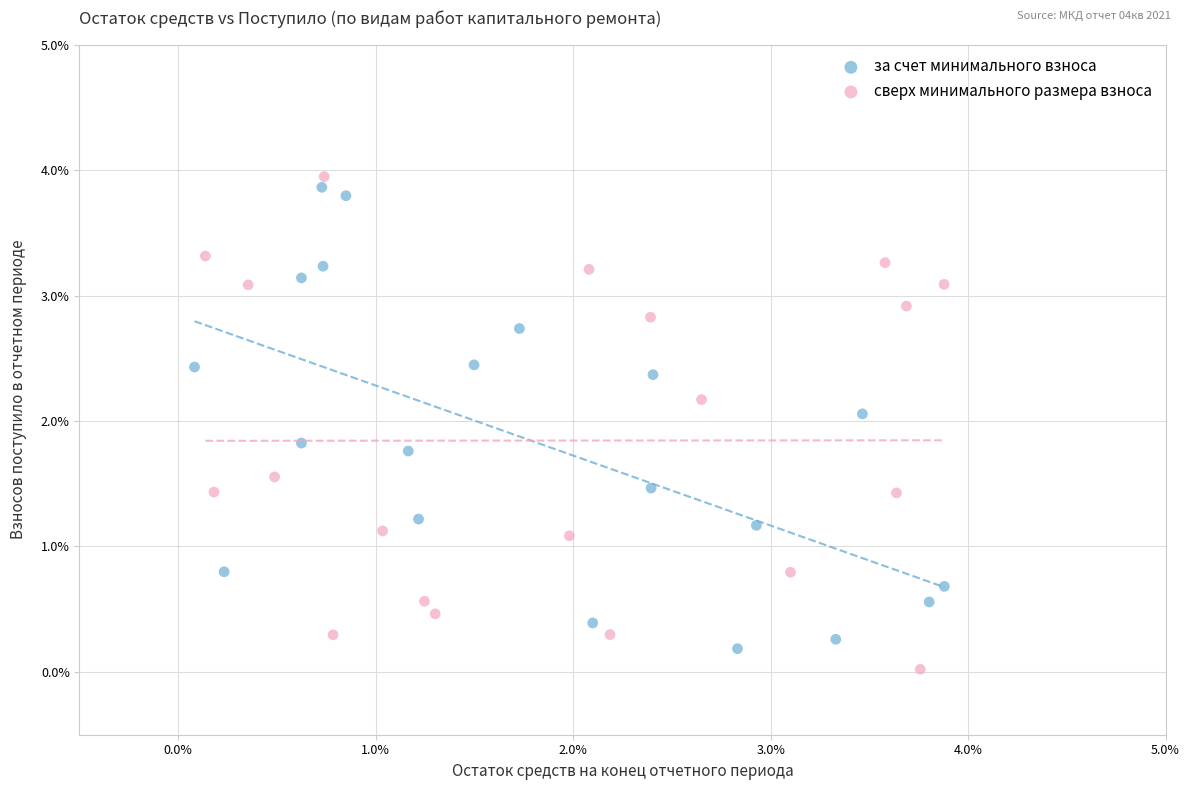

What are all the series names shown in the legend?

за счет минимального взноса, сверх минимального размера взноса